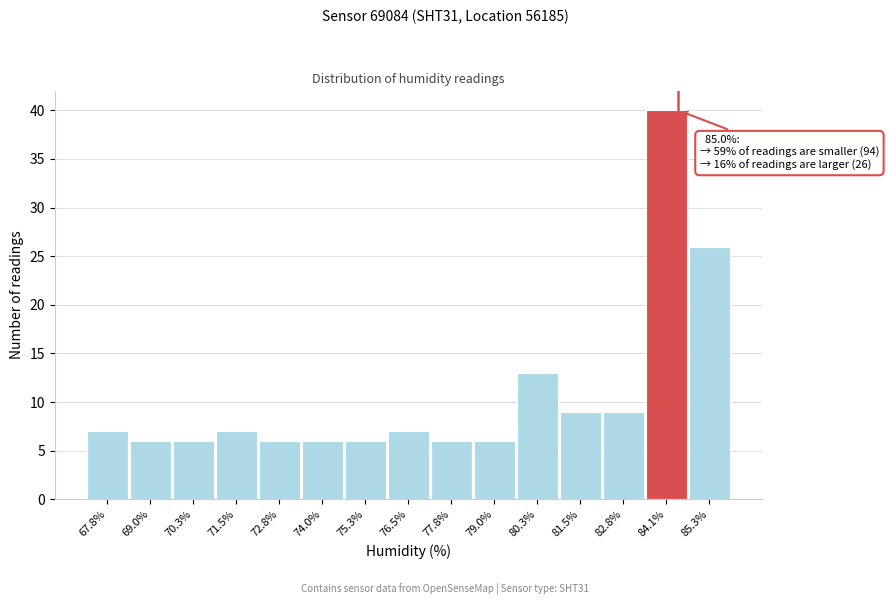

Reading left to right, extract all data points from this chart.

7	6	6	7	6	6	6	7	6	6	13	9	9	40	26